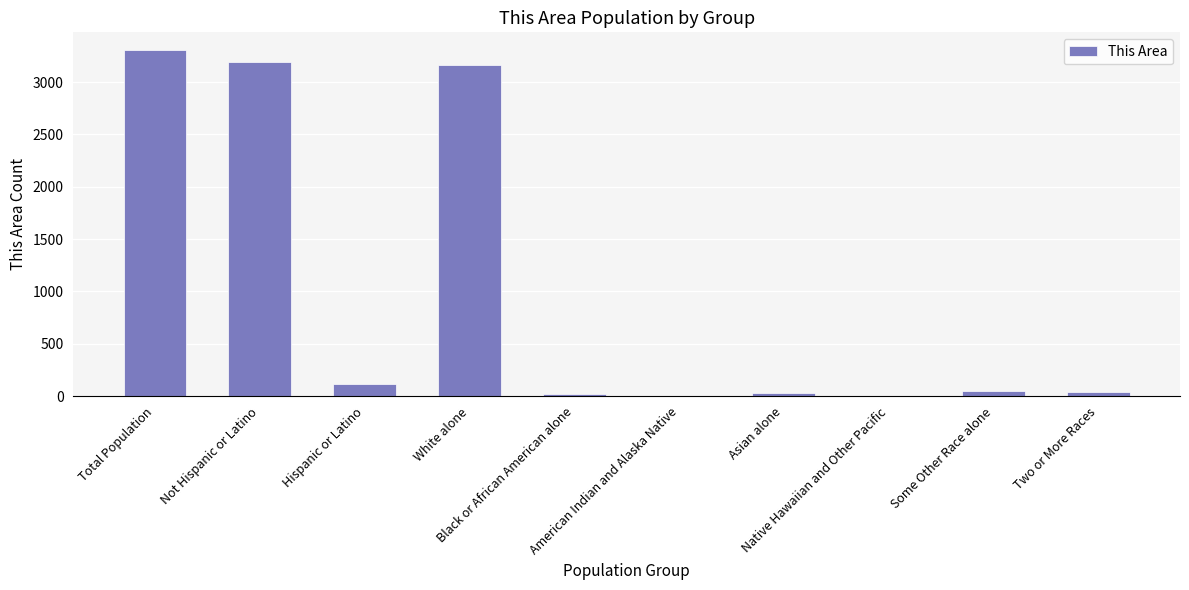

What is the sum of all values?

9927